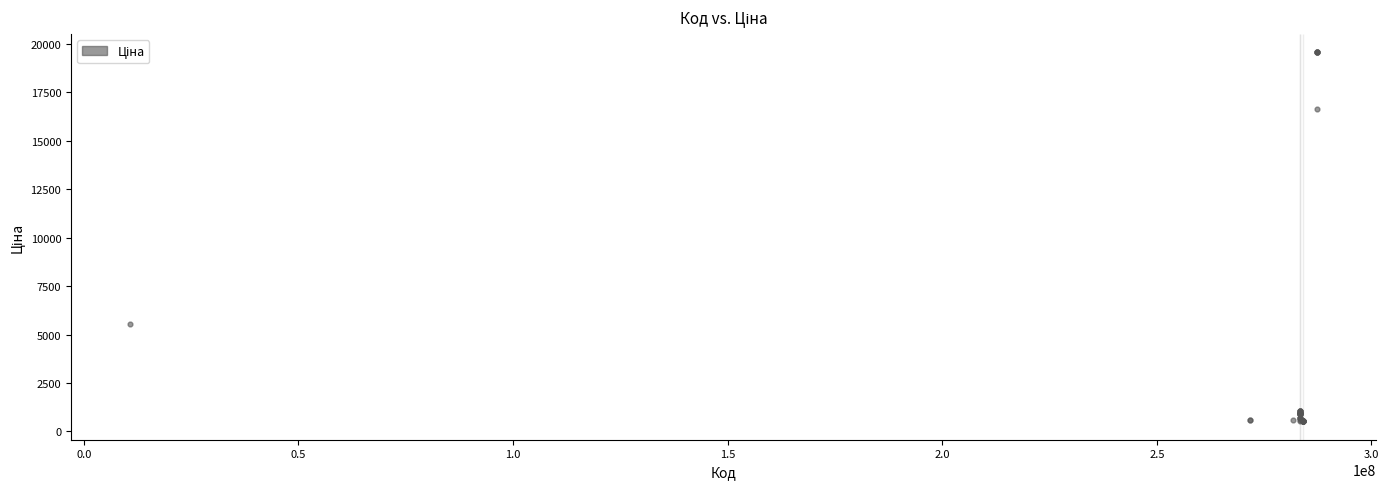

What Y value in the scatter plot is closest to 10042?

5560.3